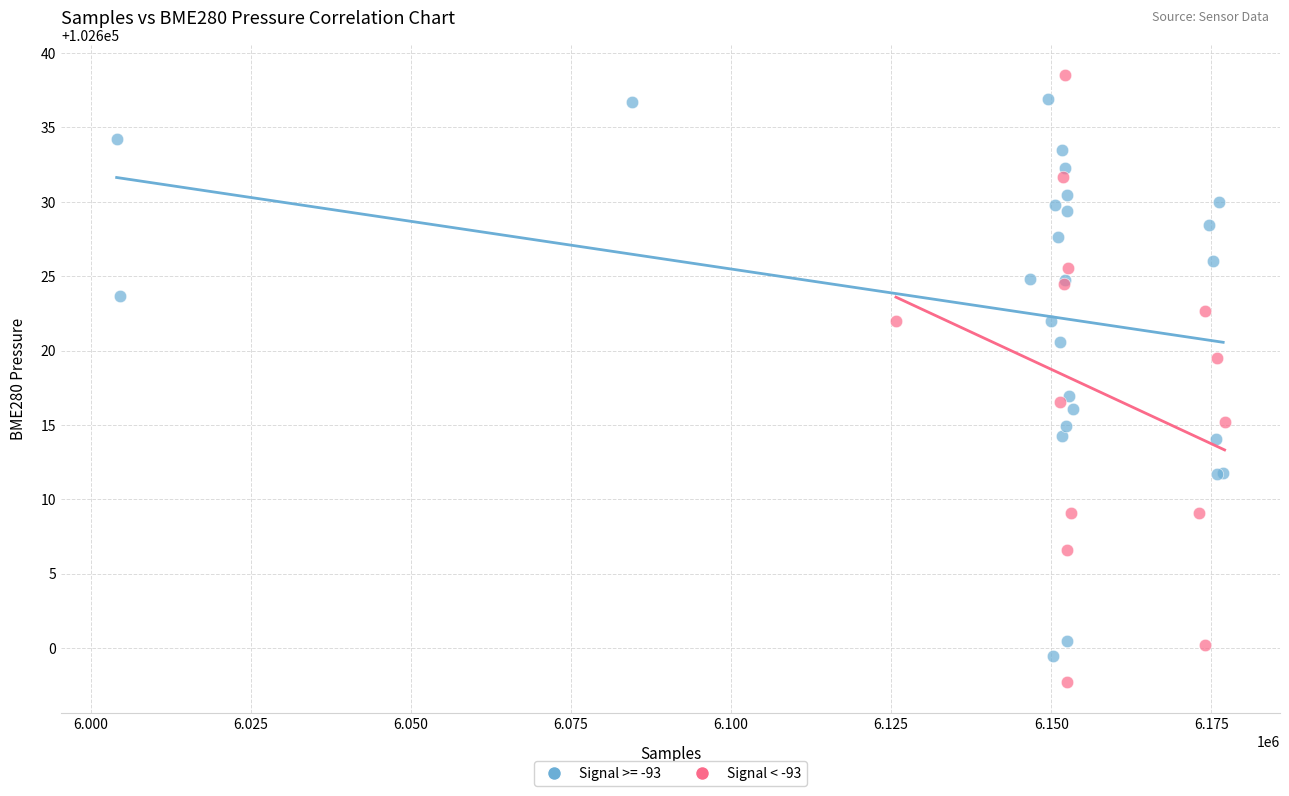

Which series has the widest spread of Y values?

Signal < -93